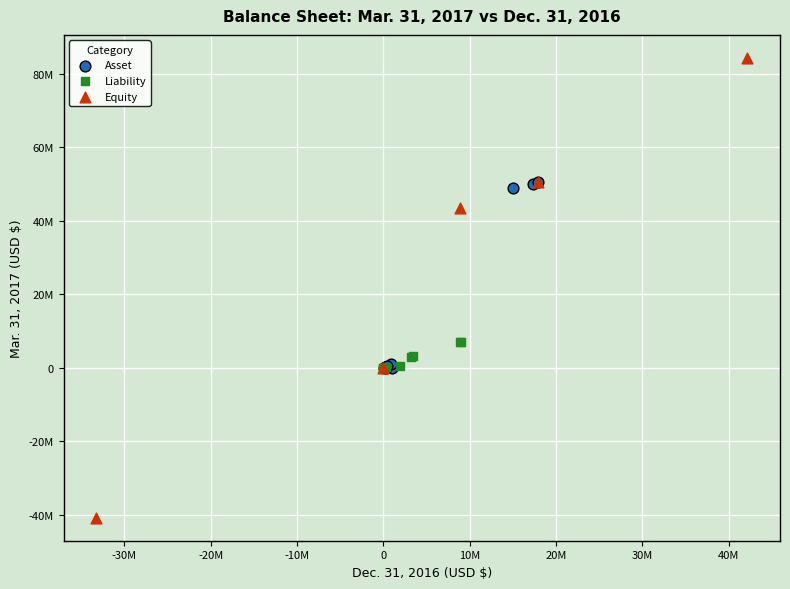

What are all the series names shown in the legend?

Asset, Liability, Equity